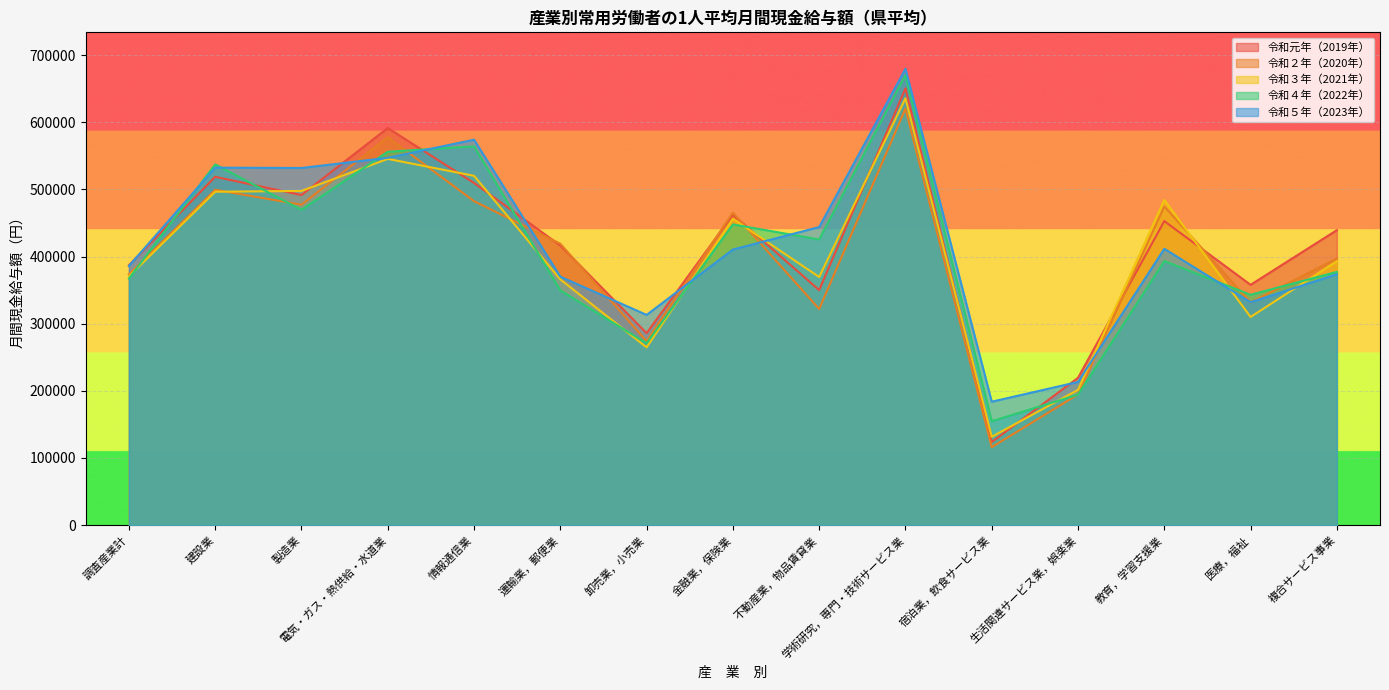

What is the lowest value of the 令和２年（2020年） series?

116142